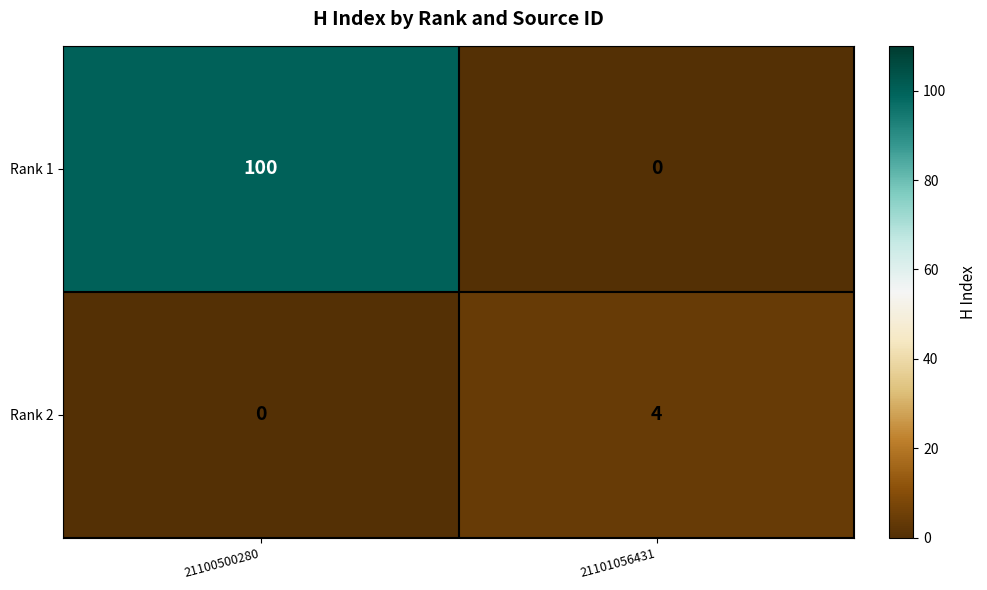

Which series has the widest spread of values?

Rank 1